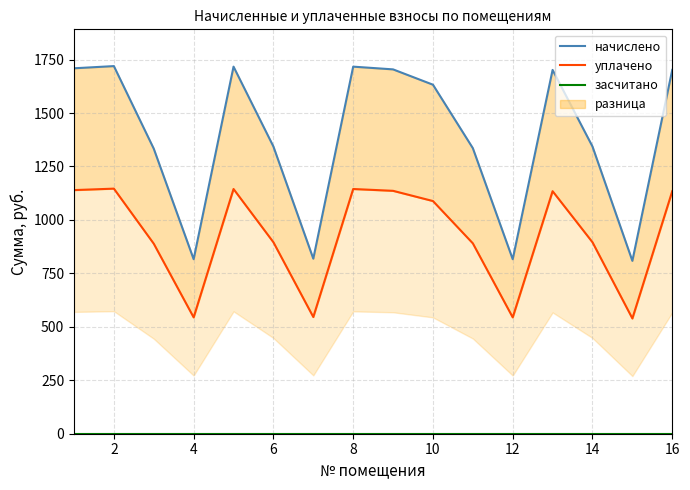

Reading left to right, extract all data points from this chart.

начислено: 1709.4	1719.7	1333.2	816.3	1717.1	1343.5	818.9	1717.1	1704.3	1632.6	1335.8	816.3	1701.8	1343.5	808.6	1701.8
уплачено: 1139.6	1146.4	888.8	544.2	1144.7	895.7	545.9	1144.7	1136.2	1088.4	890.5	544.2	1134.5	895.7	539.1	1134.5
засчитано: 0.0	0.0	0.0	0.0	0.0	0.0	0.0	0.0	0.0	0.0	0.0	0.0	0.0	0.0	0.0	0.0